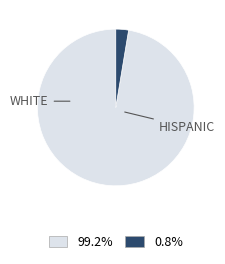

Is there any slice that represents more than half of the pie?

Yes